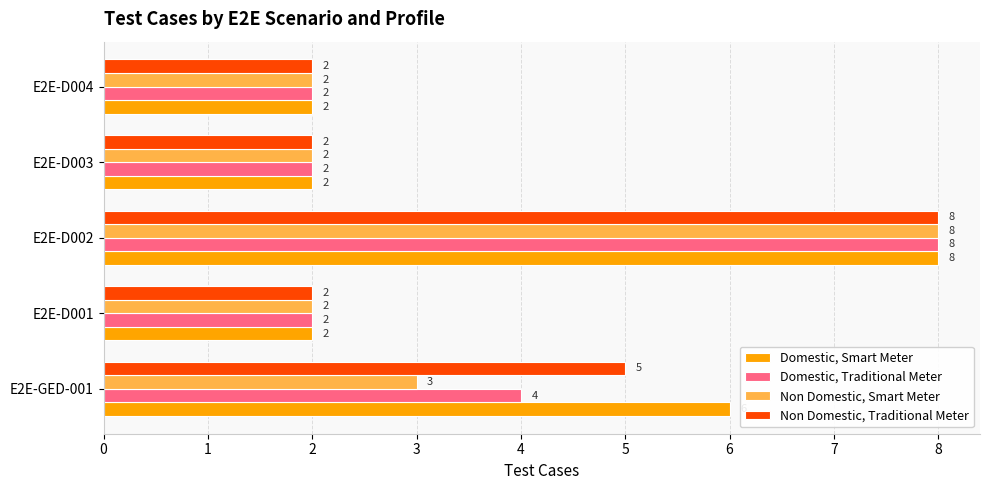

Count the Non Domestic, Traditional Meter values in the range 2 to 5.

4